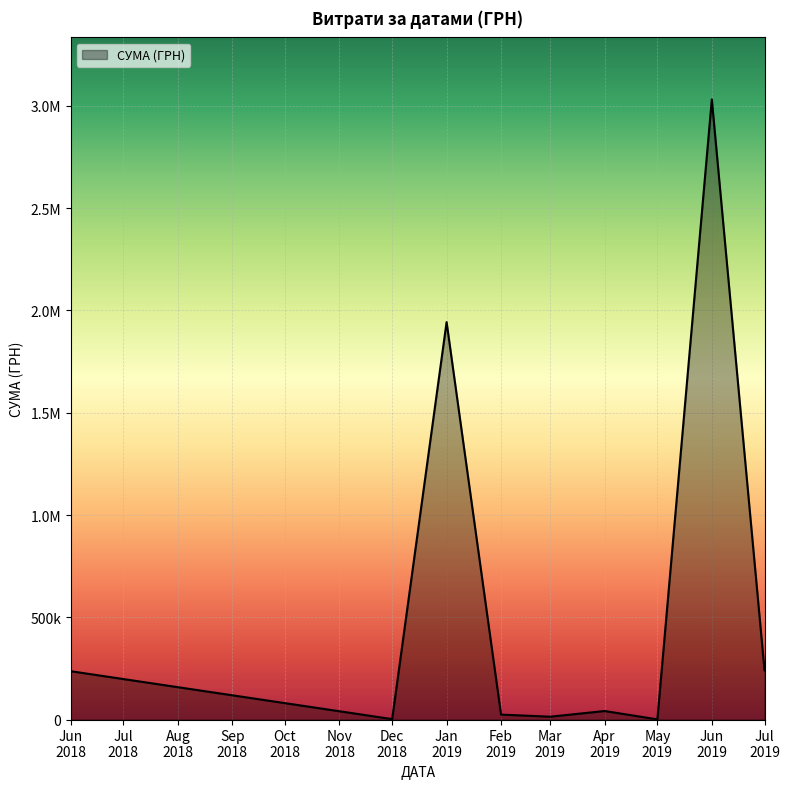

Does the chart have visible grid lines?

Yes